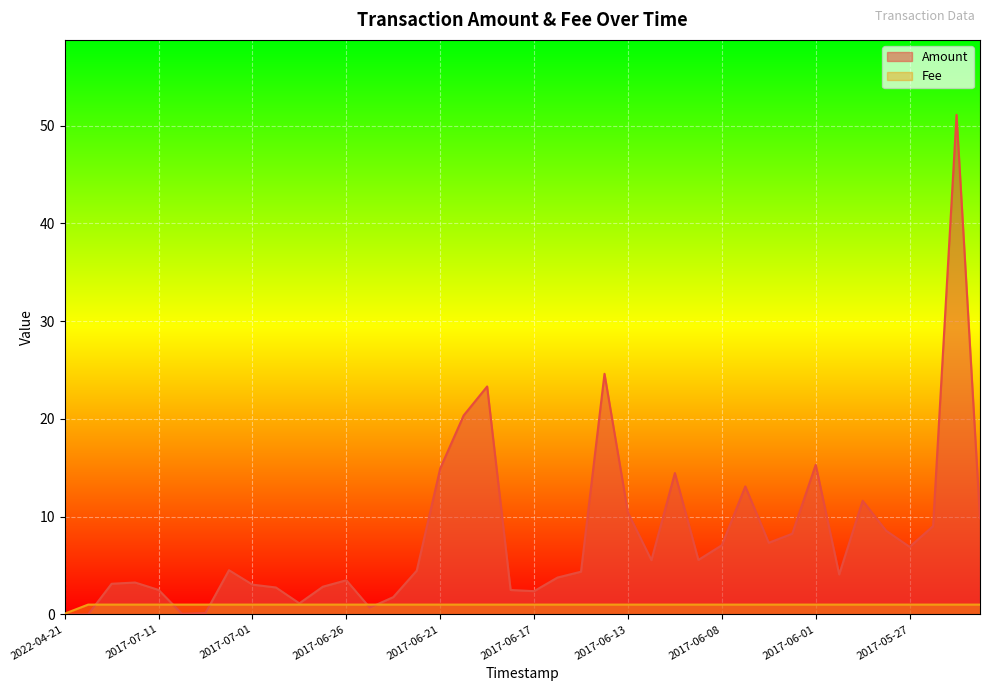

What is the difference between the maximum and second lowest values in the Amount series?

51.1